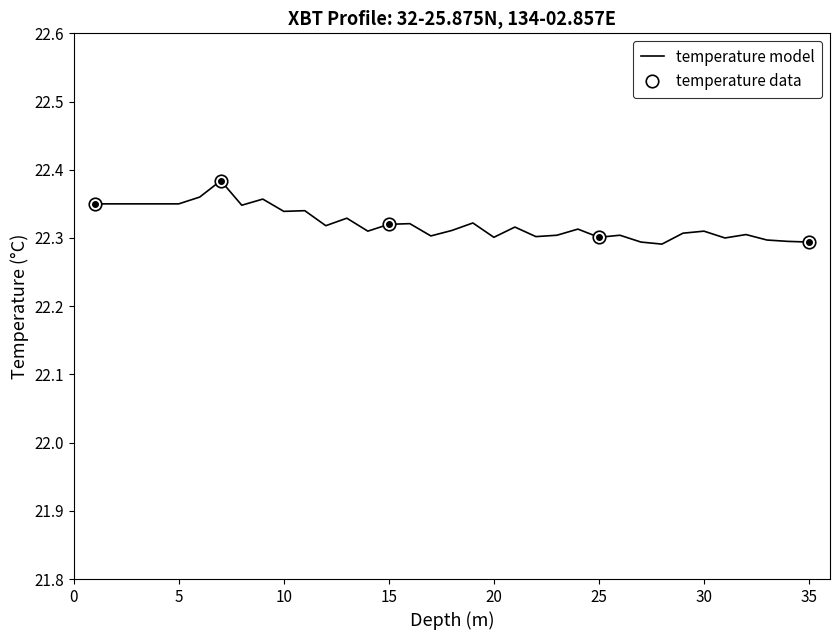

How many points are higher than both their immediate neighbors (excluding endpoints)?

11